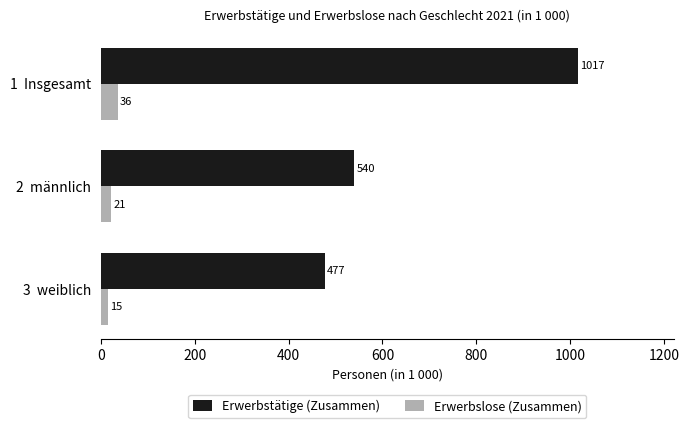

What is the sum of the Erwerbstätige (Zusammen) values at 1  Insgesamt and 2  männlich?

1557